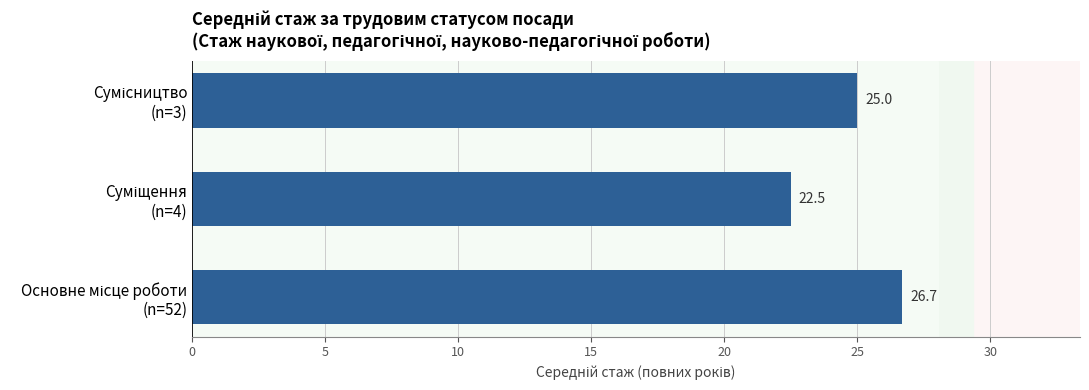

What is the minimum value shown in the chart?

22.5